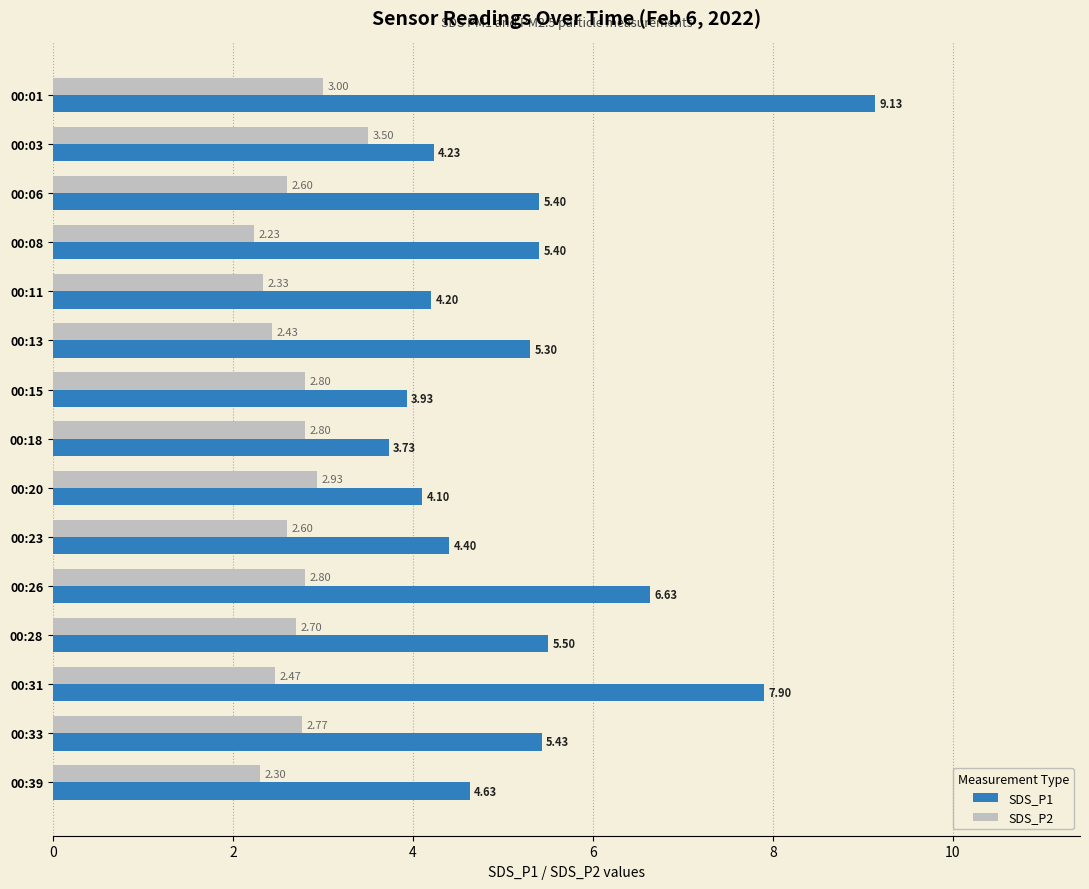

Where is SDS_P1 nearest to the value 6?

00:28